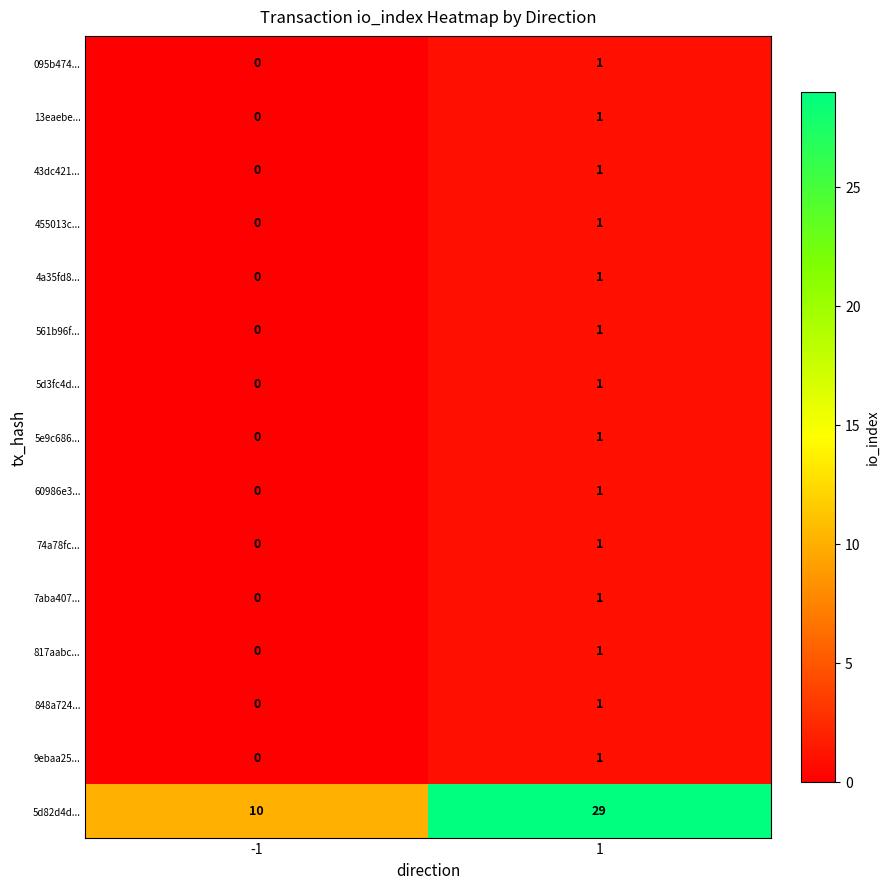

Which category has the lowest value across all series?

-1